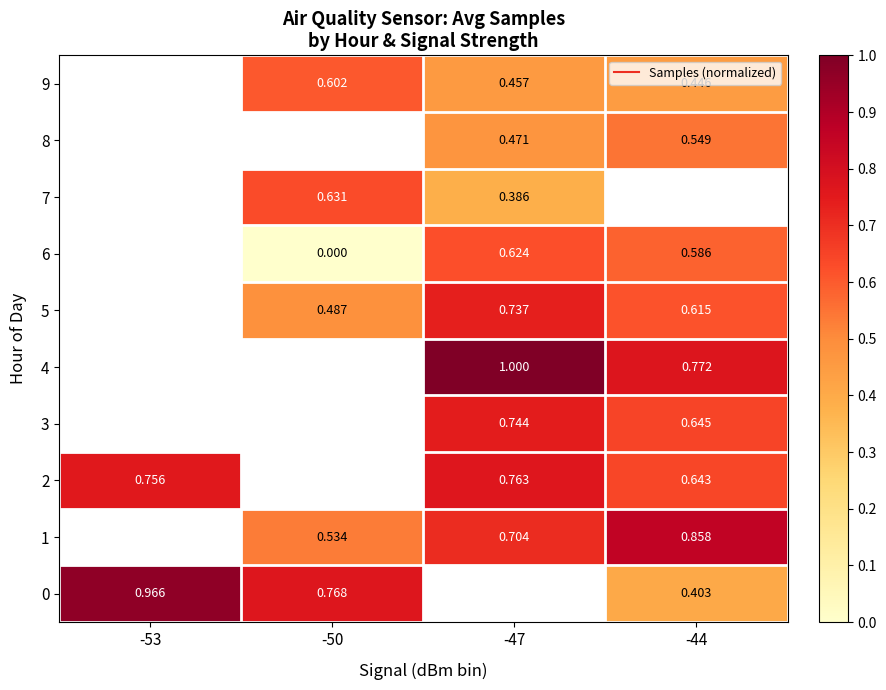

How many categories are shown in the chart?

4